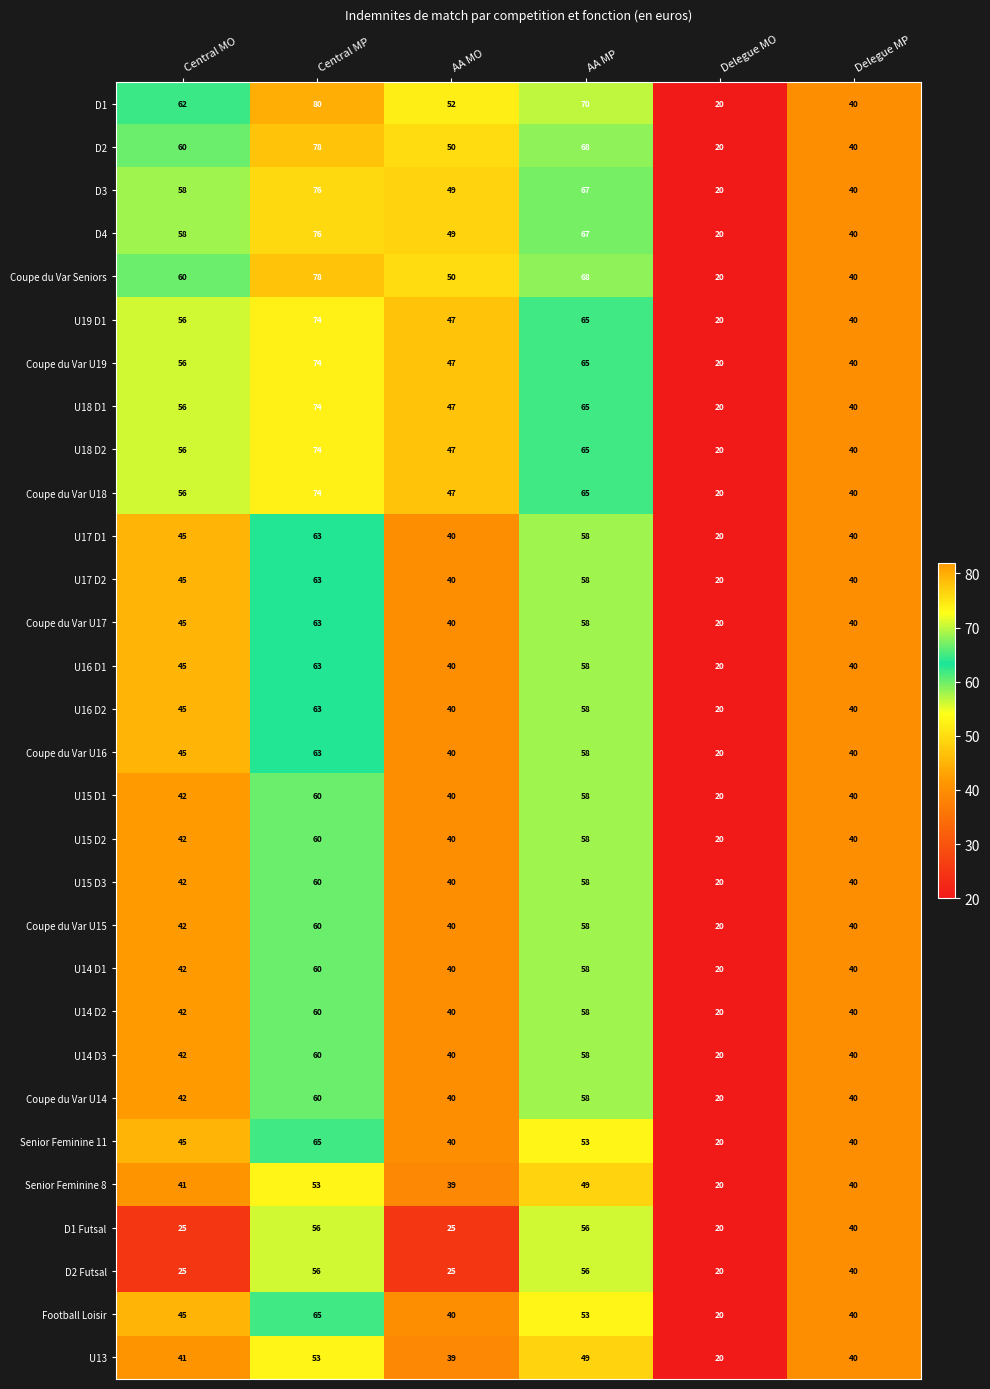

Count the number of categories in the chart.

6